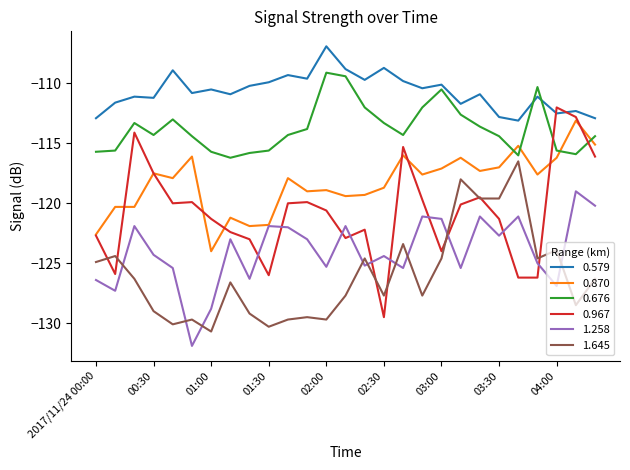

Which series has the largest total across all categories?

0.579